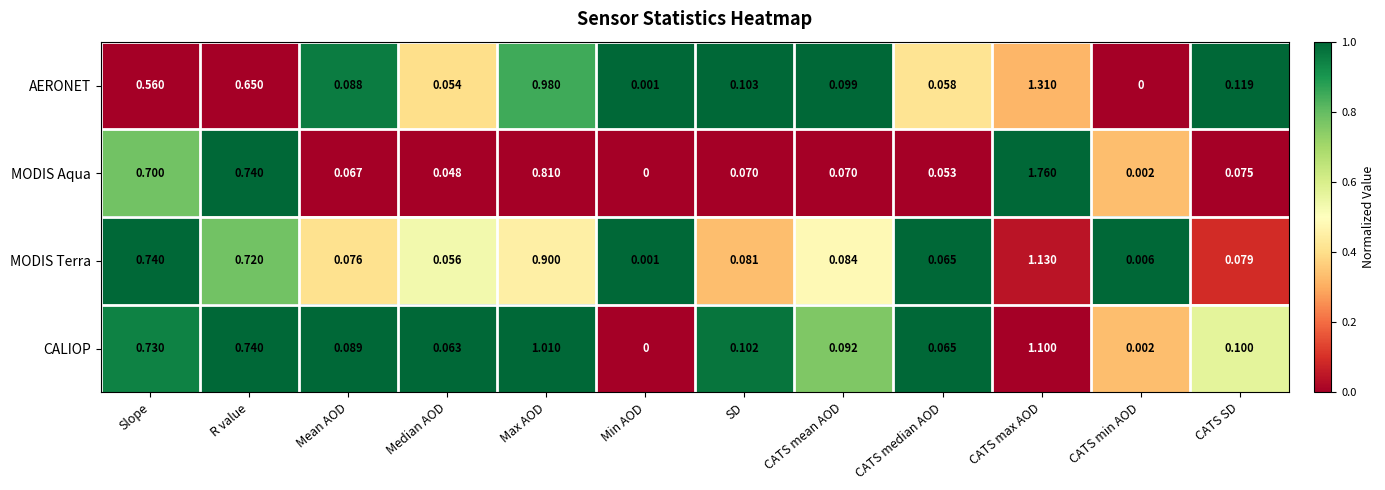

List the series in order of their peak value, lowest first.

CALIOP, MODIS Terra, AERONET, MODIS Aqua